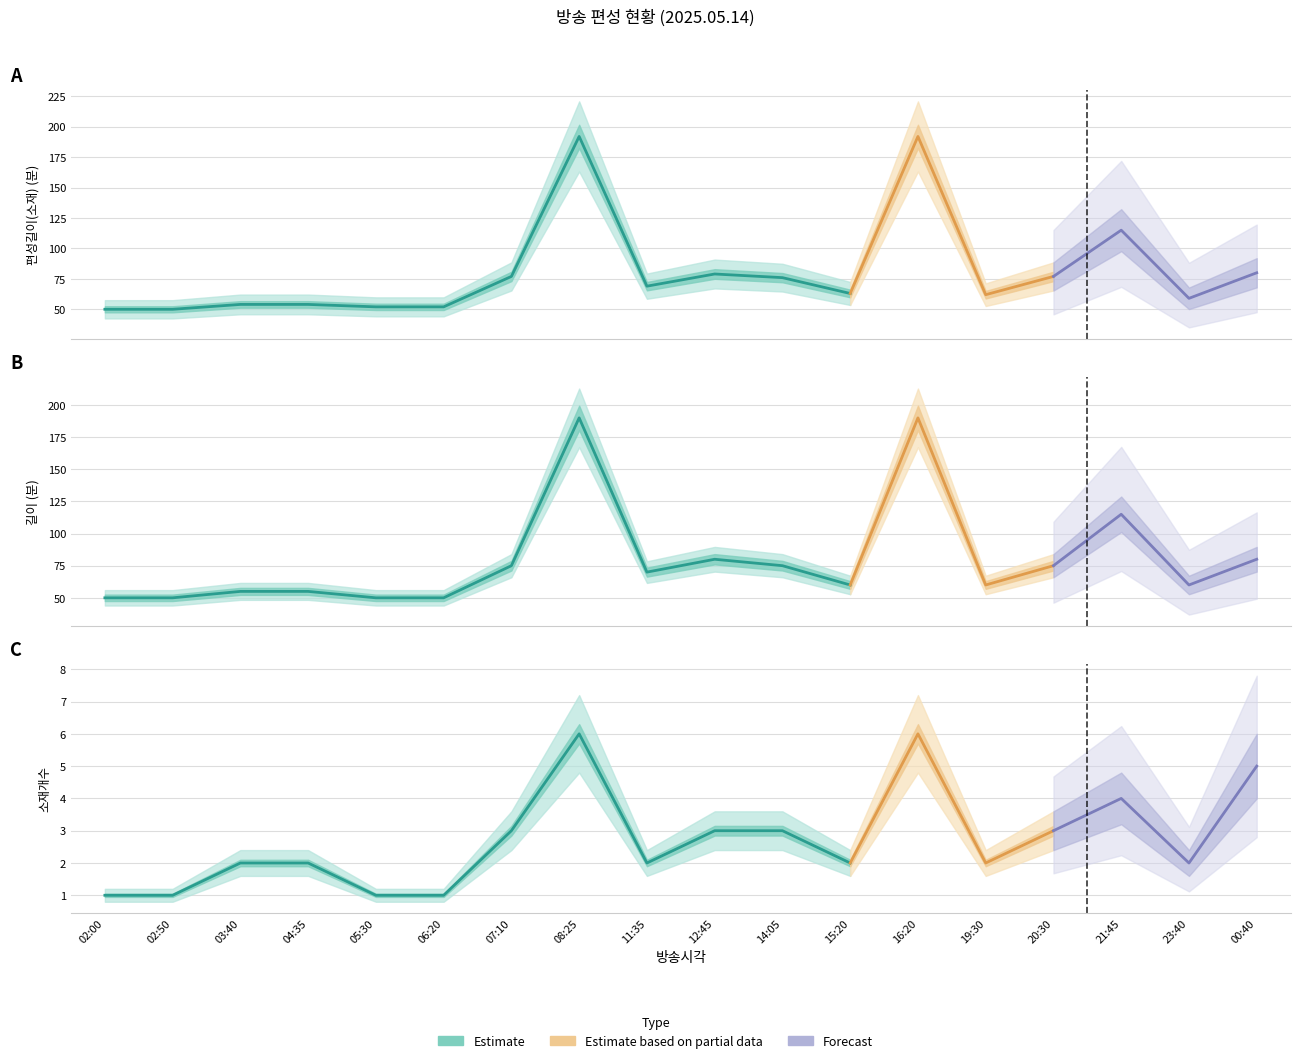

The value of 길이 at 02:50 is 85. True or false?

False